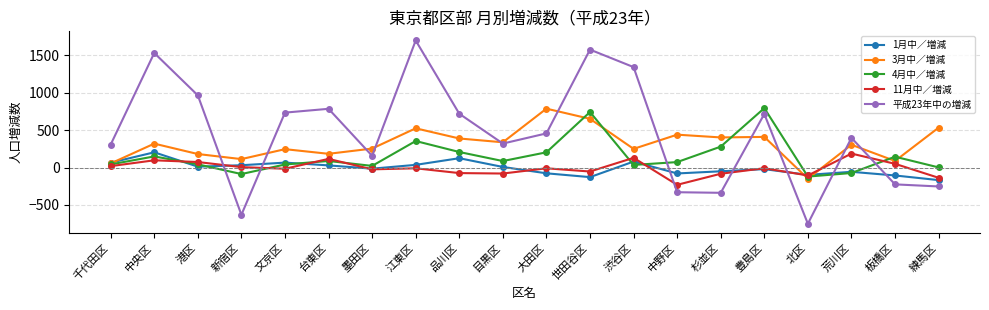

The 4月中／増減 series shows 795 at 豊島区. True or false?

True